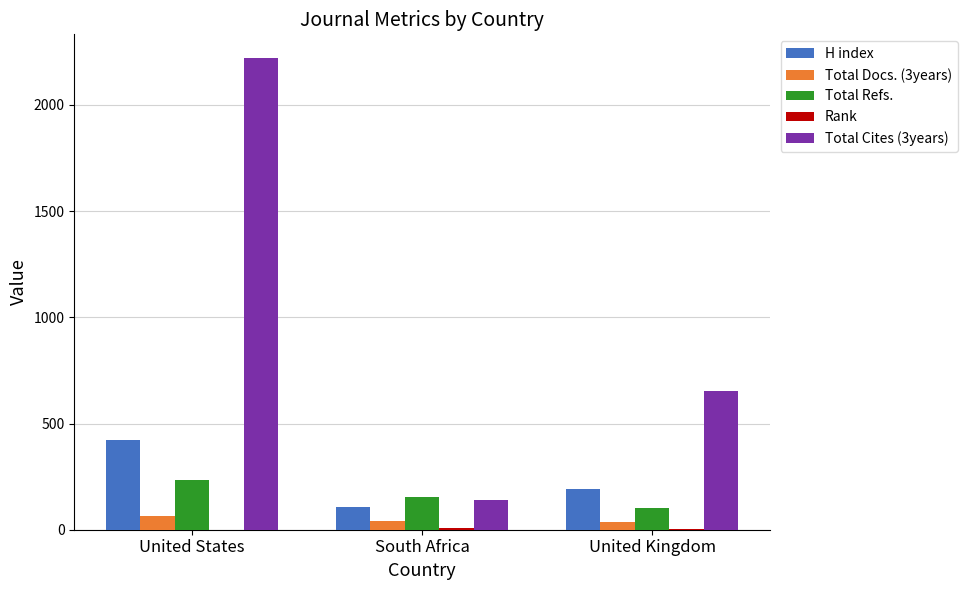

The value of Total Refs. at United States is 356. True or false?

False